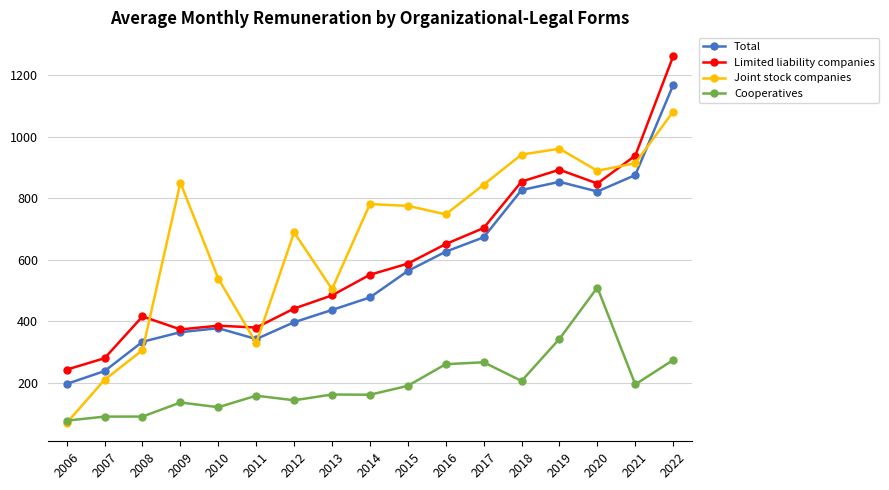

Is this an area chart (filled region under the line)?

No